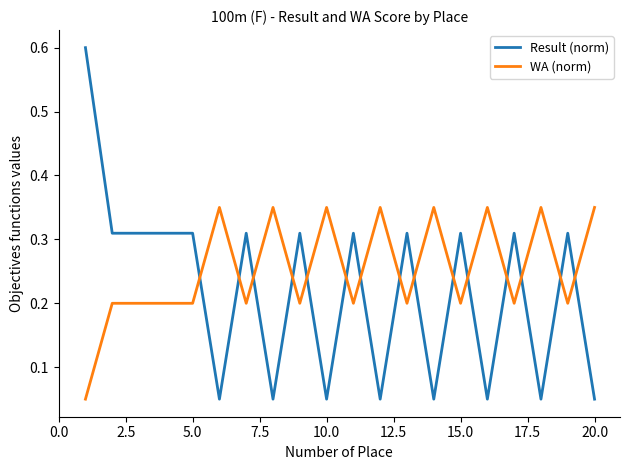

What is the highest value of the Result (norm) series?

0.6